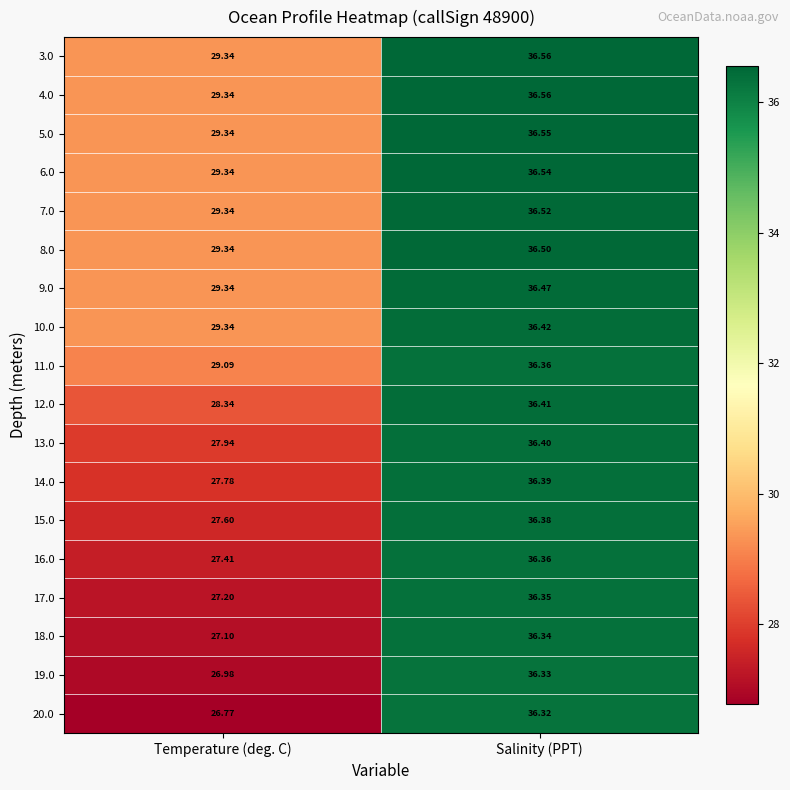

At which category is the sum across all series the highest?

Salinity (PPT)